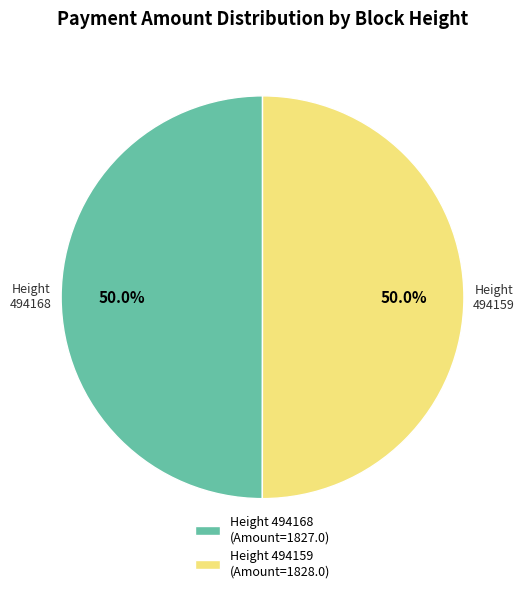

What is the ratio of the value at Height 494159 to the value at Height 494168?

1.0